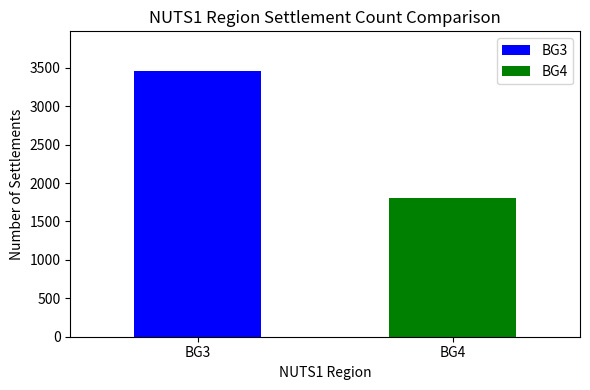

How many bars are there in total?

2